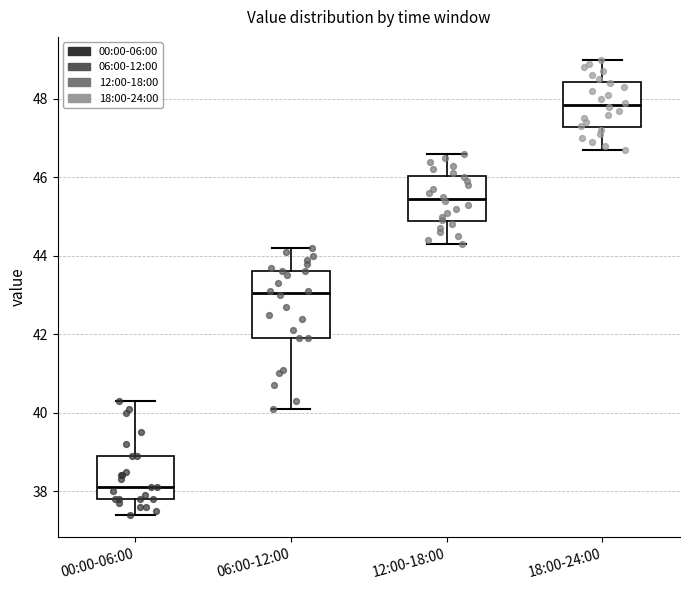

Reading left to right, read every box against the y-axis: the position of its median line, the range the box covers, and the ends of its whiskers. The values are not printed on the chart, so give them approximately, as read against the axis.

00:00-06:00: median 38.2, box 37.8 to 39.0, whiskers 37.4 to 40.4
06:00-12:00: median 43.0, box 42.0 to 43.6, whiskers 40.2 to 44.2
12:00-18:00: median 45.4, box 44.8 to 46.0, whiskers 44.4 to 46.6
18:00-24:00: median 47.8, box 47.2 to 48.4, whiskers 46.8 to 49.0